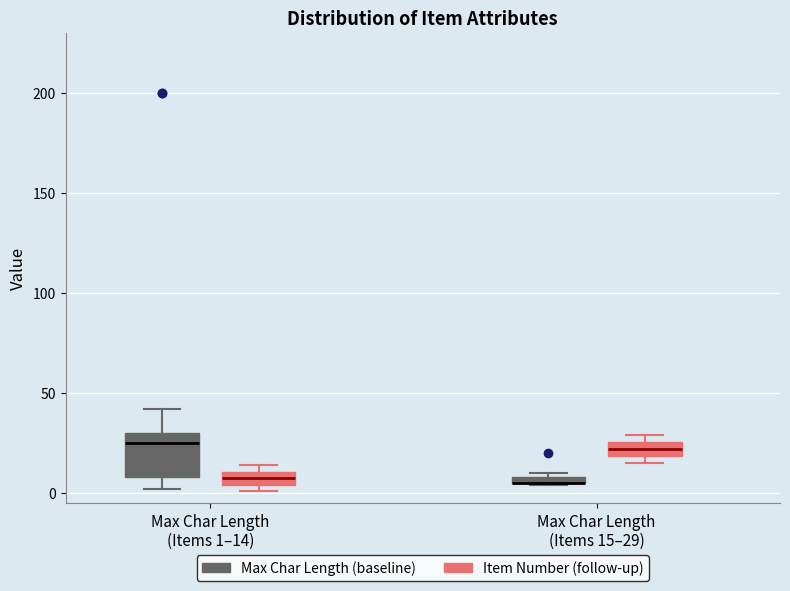

Where is the upper edge of the box for Max Char Length (Items 1–14) (Max Char Length (baseline)) on the y-axis? The values are not printed on the chart, so give them approximately, as read against the axis.

30